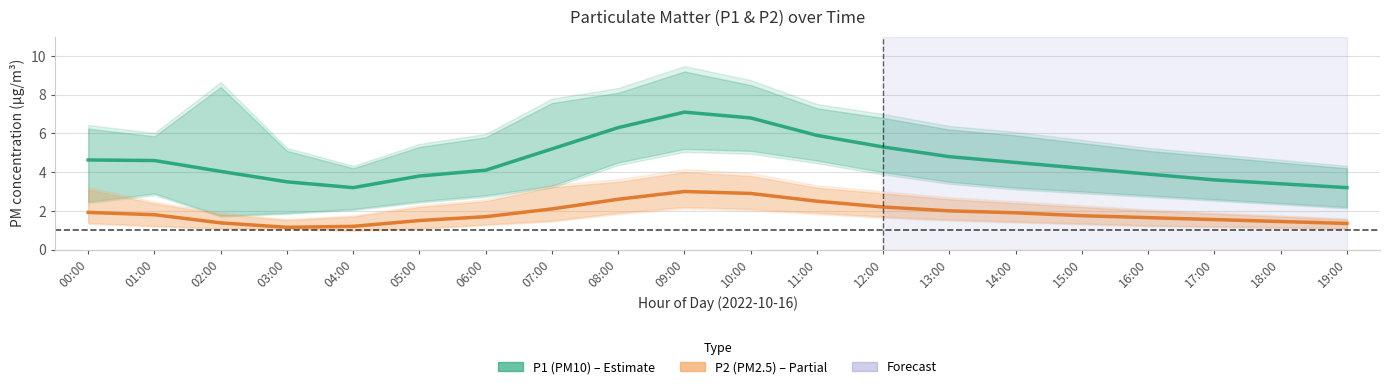

The P1 (PM10) series shows 1.5 at 04:00. True or false?

False